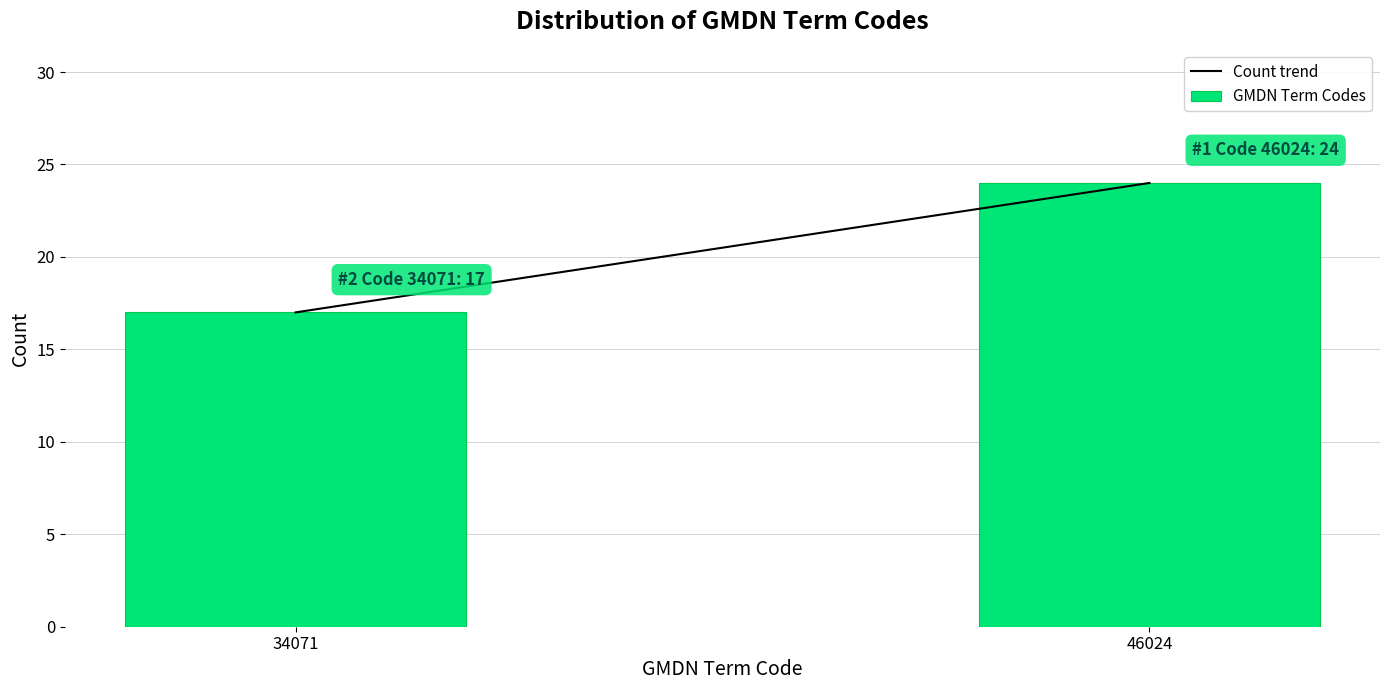

Reading left to right, extract all data points from this chart.

34071=17	46024=24